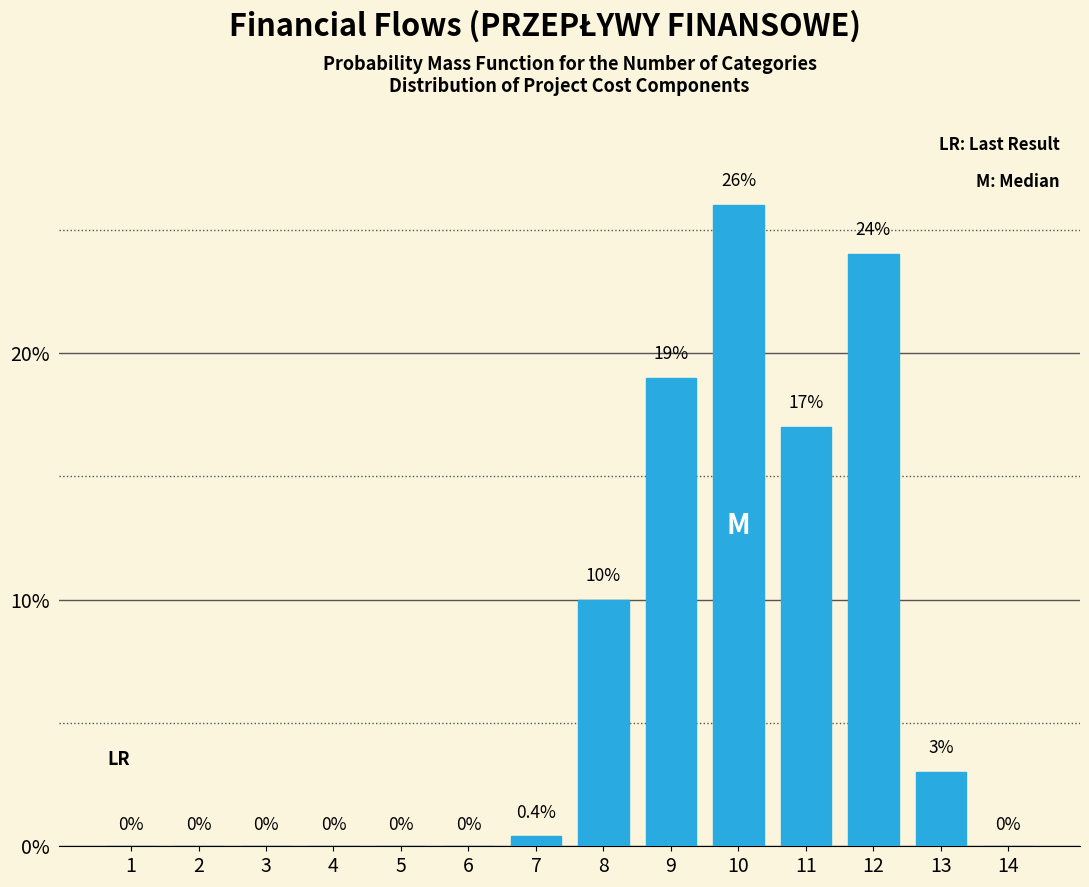

Reading left to right, what are all the values shown in this chart?

1=0.0	2=0.0	3=0.0	4=0.0	5=0.0	6=0.0	7=0.4	8=10.0	9=19.0	10=26.0	11=17.0	12=24.0	13=3.0	14=0.0